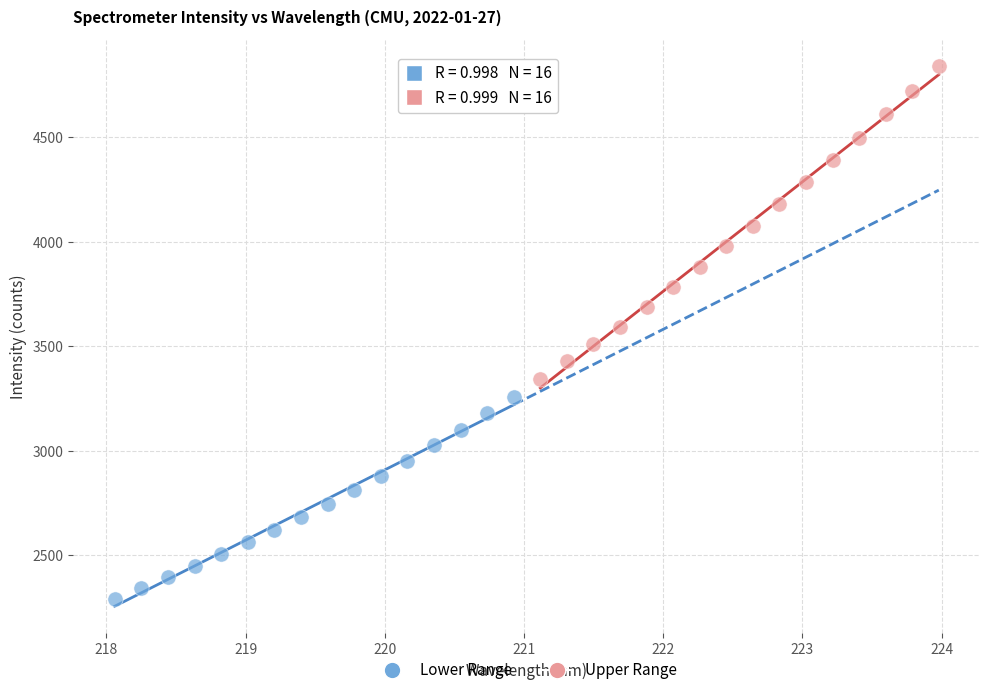

Which series reaches the minimum Y coordinate?

Lower Range